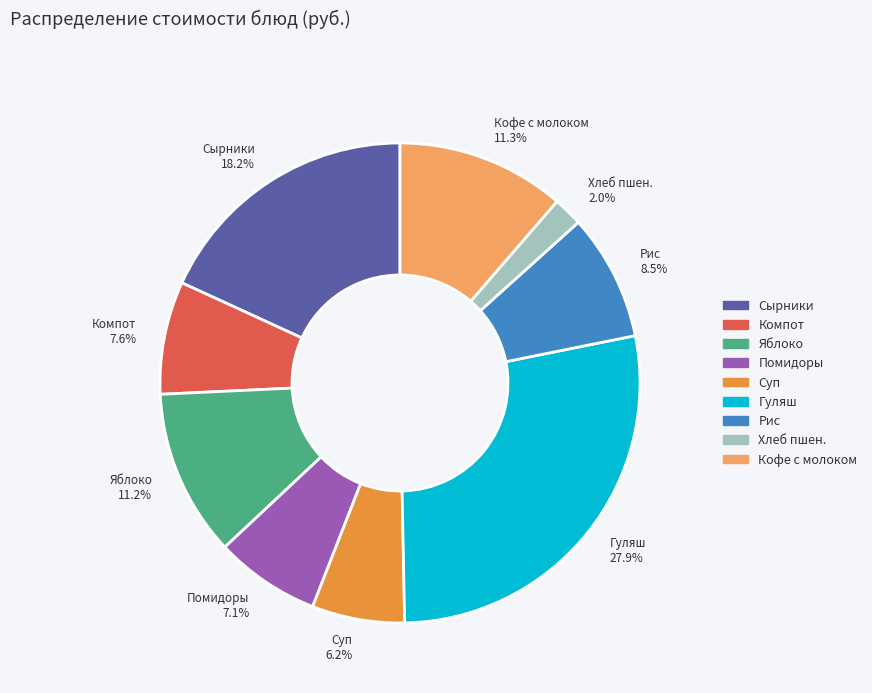

Which slice is the smallest?

Хлеб пшен. 2.0%